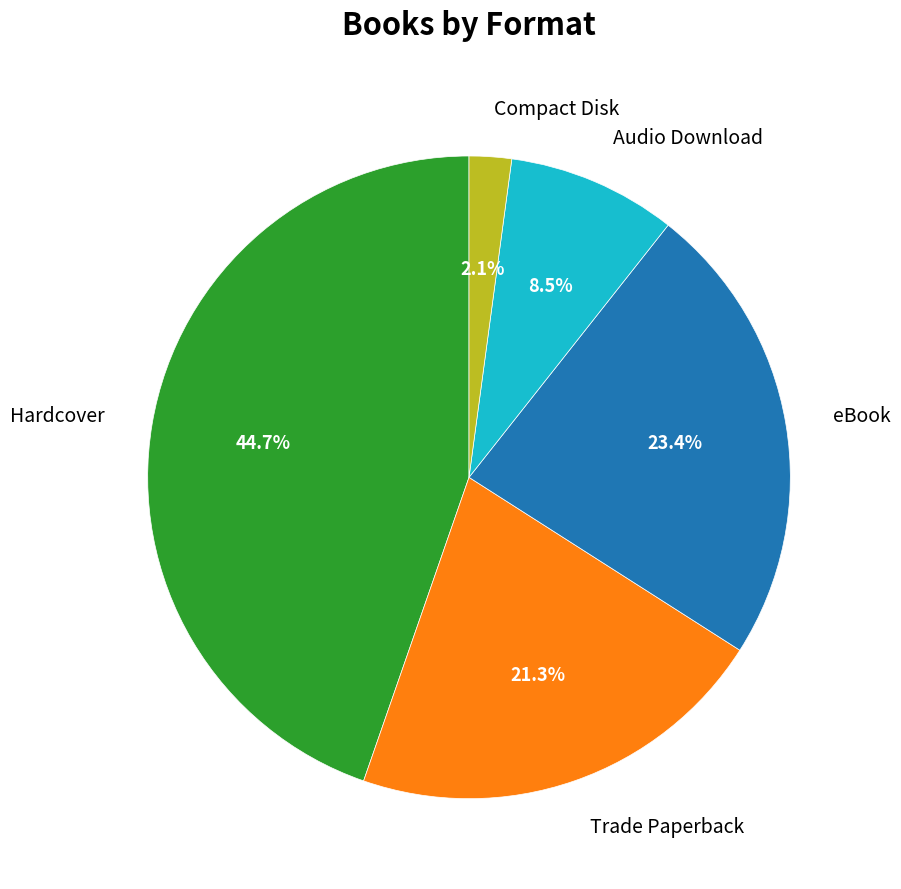

Which has a higher value, eBook or Compact Disk?

eBook